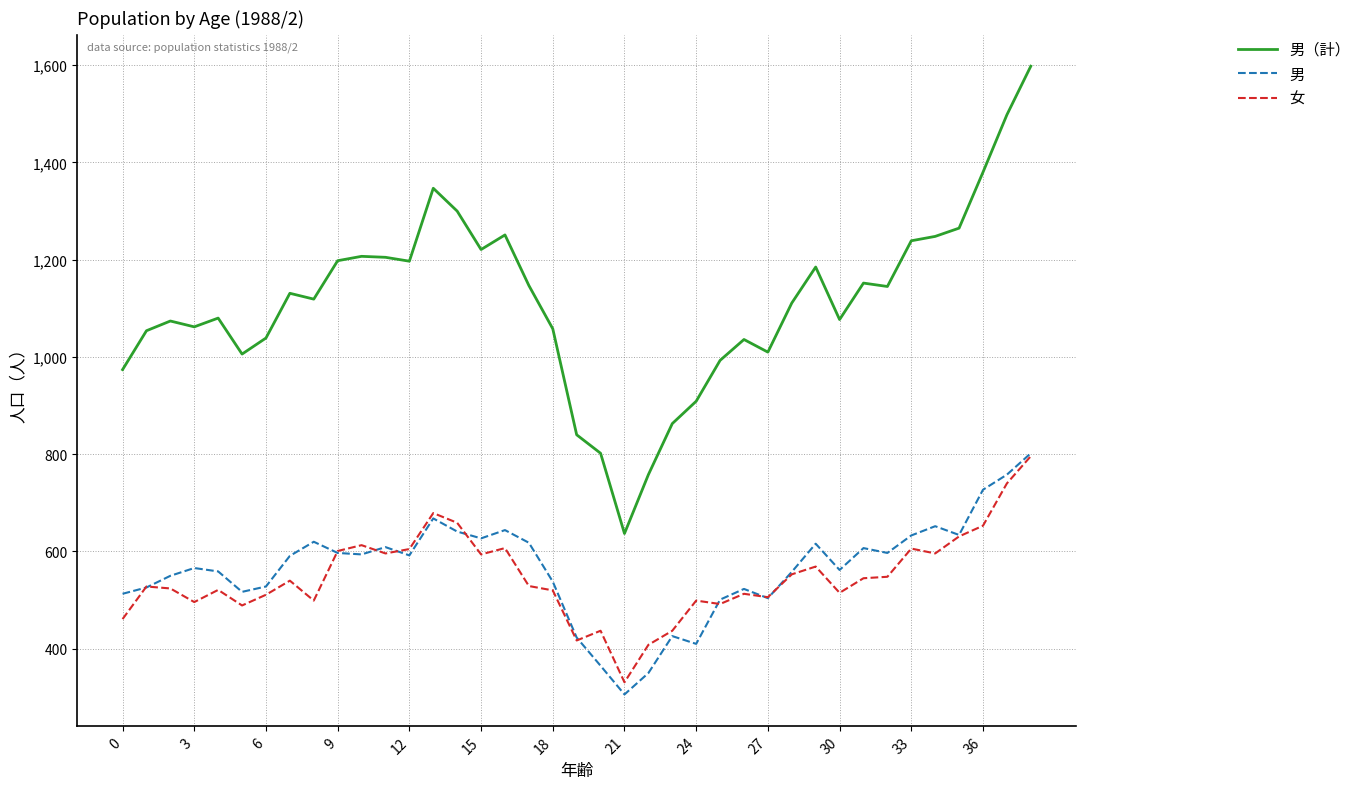

What is the greatest value displayed?

1598